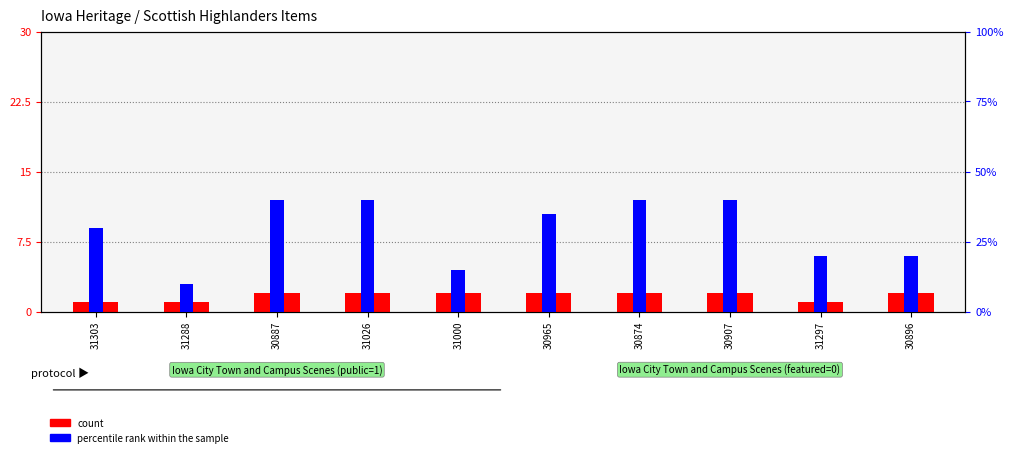

What is the difference between the second highest and second lowest values in the count series?

1